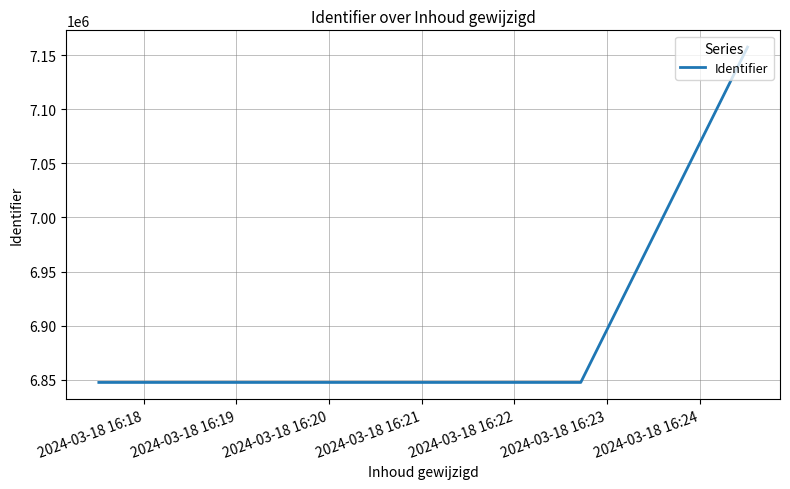

What is the maximum value shown in the chart?

7157434